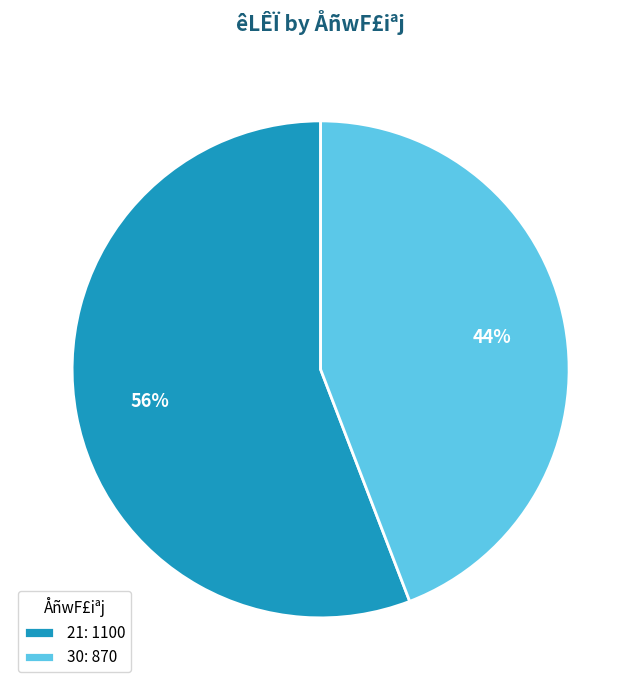

The 21 slice represents 56% of the pie. True or false?

True